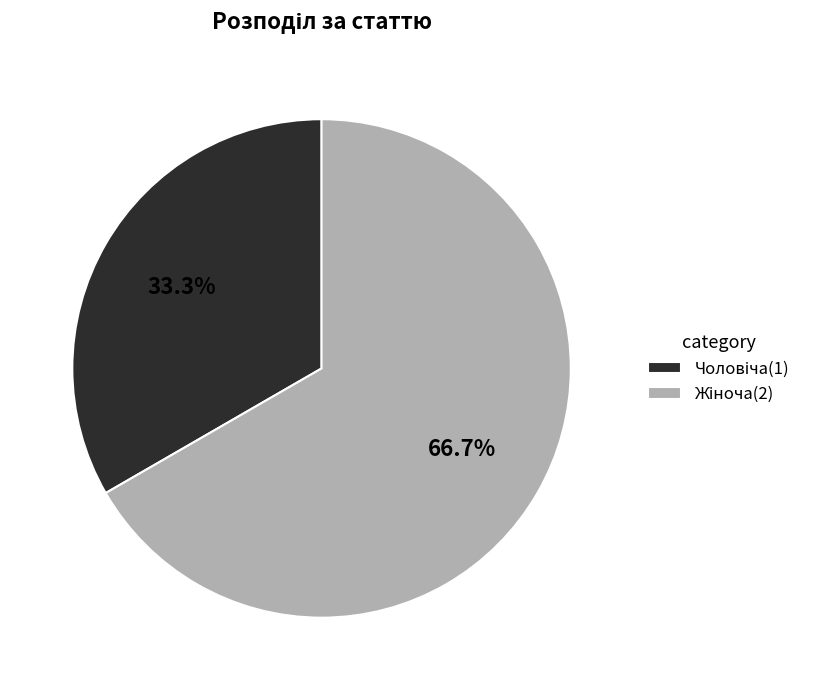

Is there any slice that represents more than half of the pie?

Yes